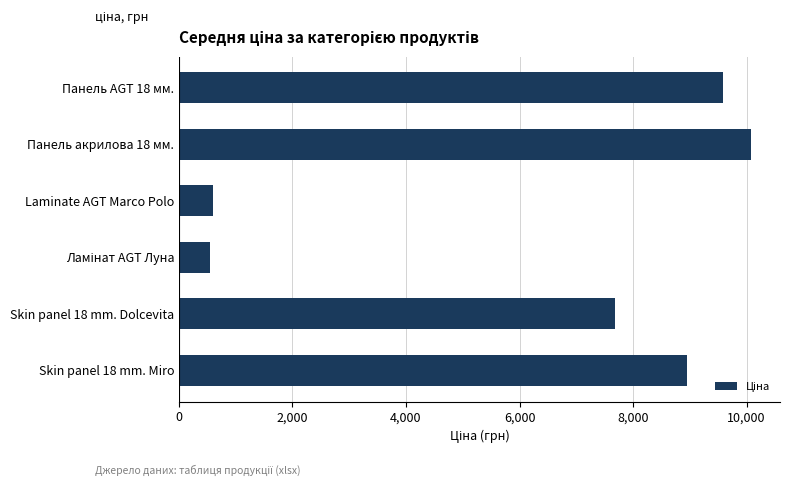

Is it true that the value at Skin panel 18 mm. Dolcevita is 7680.9?

True